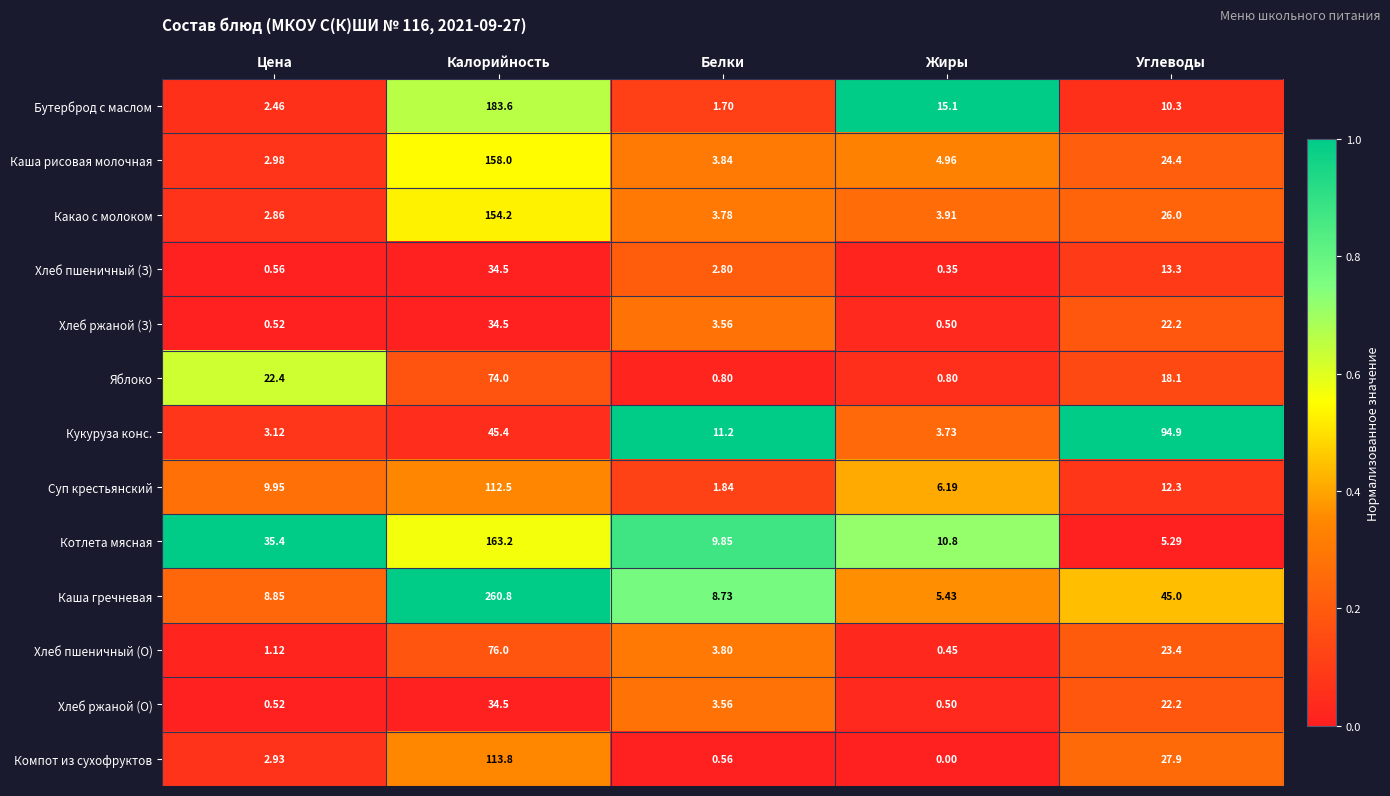

Which category has the highest value across all series?

Калорийность